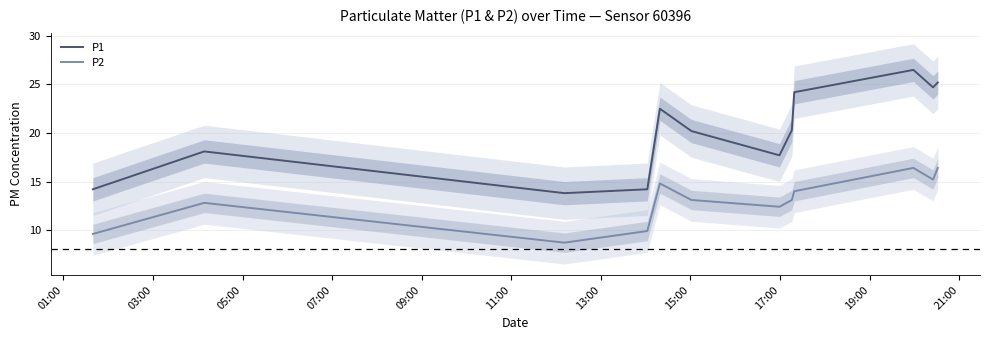

Rank the series by their average value, from lowest to highest.

P2, P1